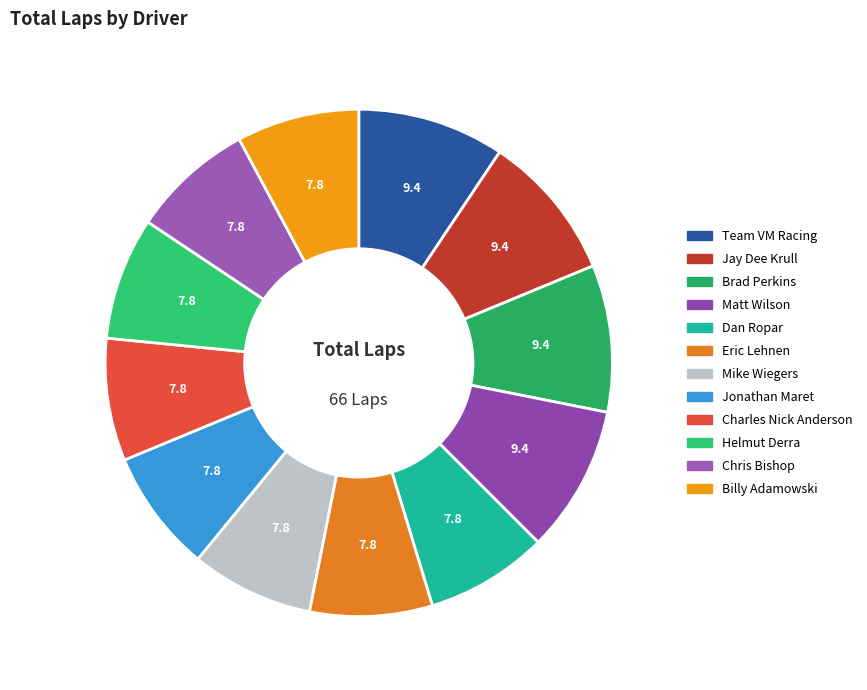

How many segments does this pie chart have?

12